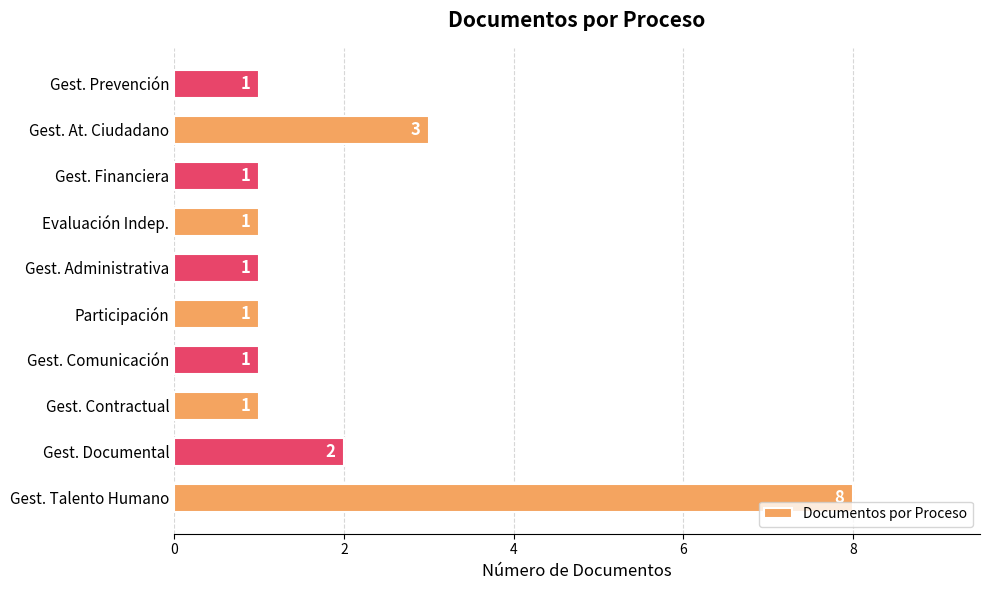

What is the difference between the second highest and minimum values?

2